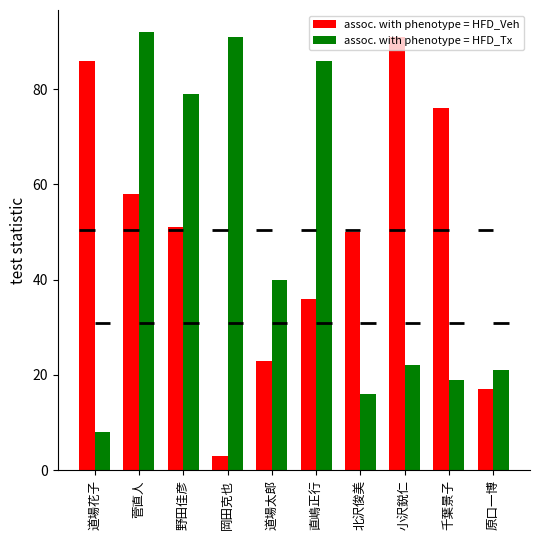

What is the smallest value displayed?

3